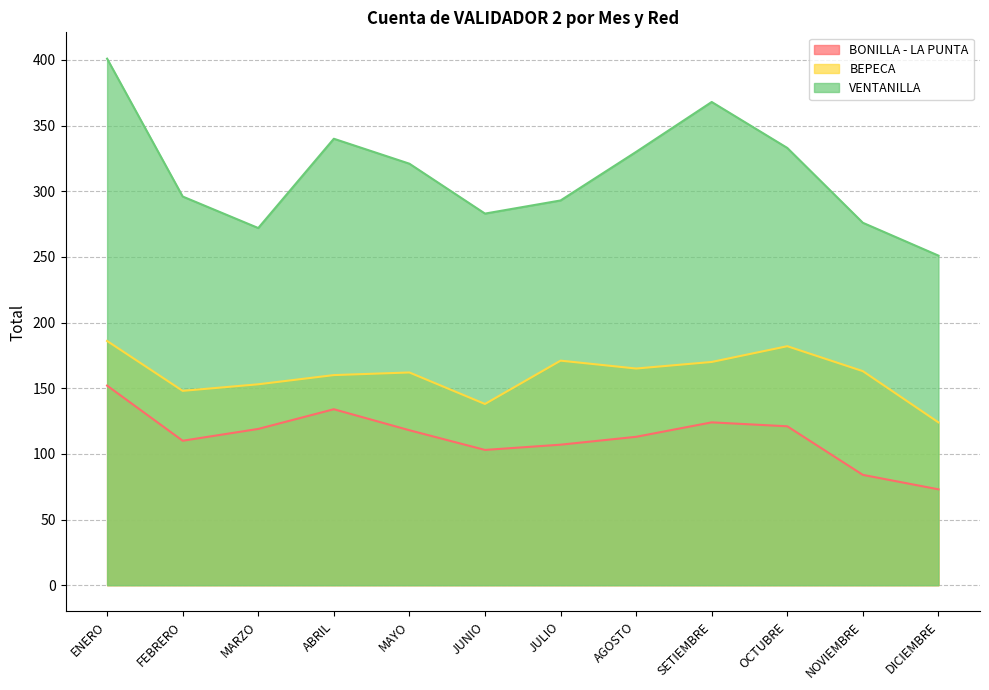

How many interior local peaks does the BONILLA - LA PUNTA series have?

2